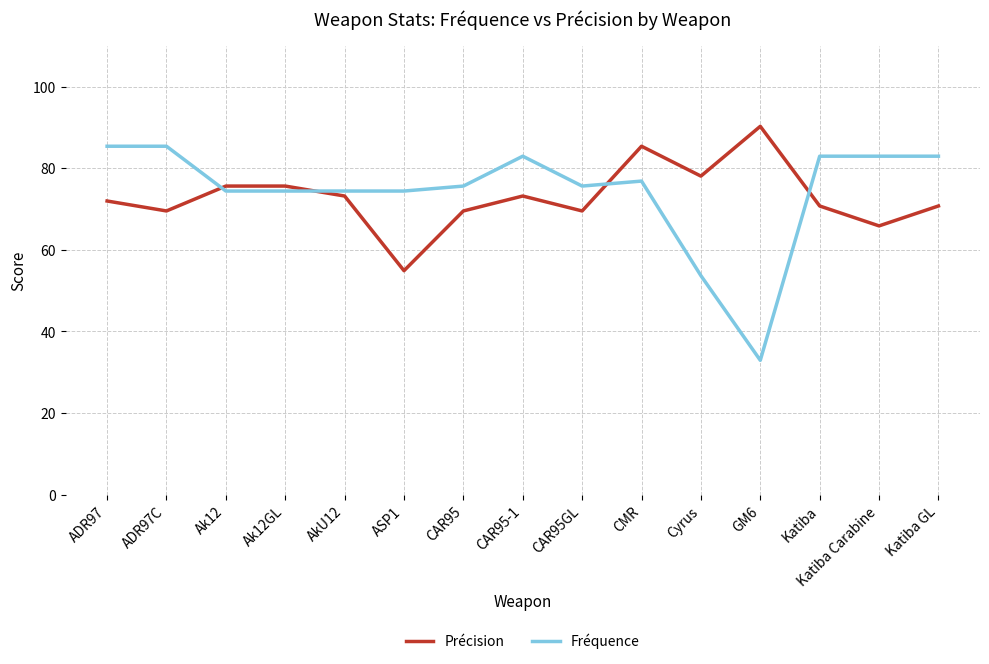

What is the difference between the highest and lowest values at ADR97?

13.4